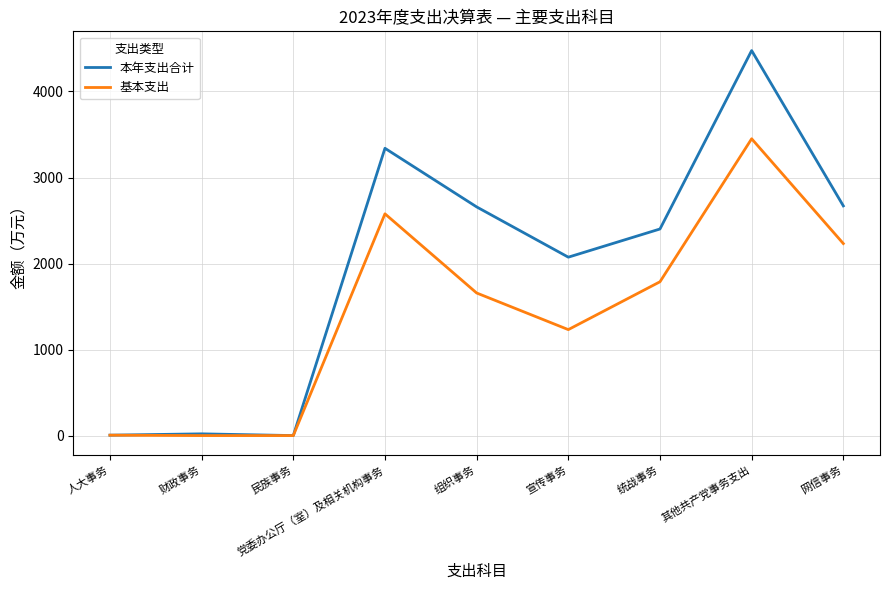

What is the difference between the highest and lowest values at 其他共产党事务支出?

1025.2